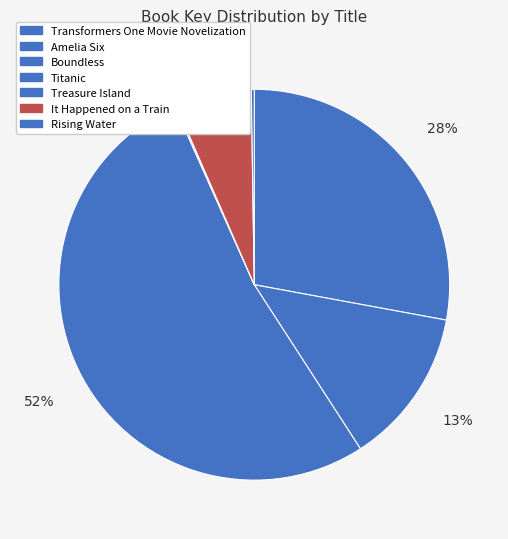

How much of the chart is everything except Boundless?

47.5%